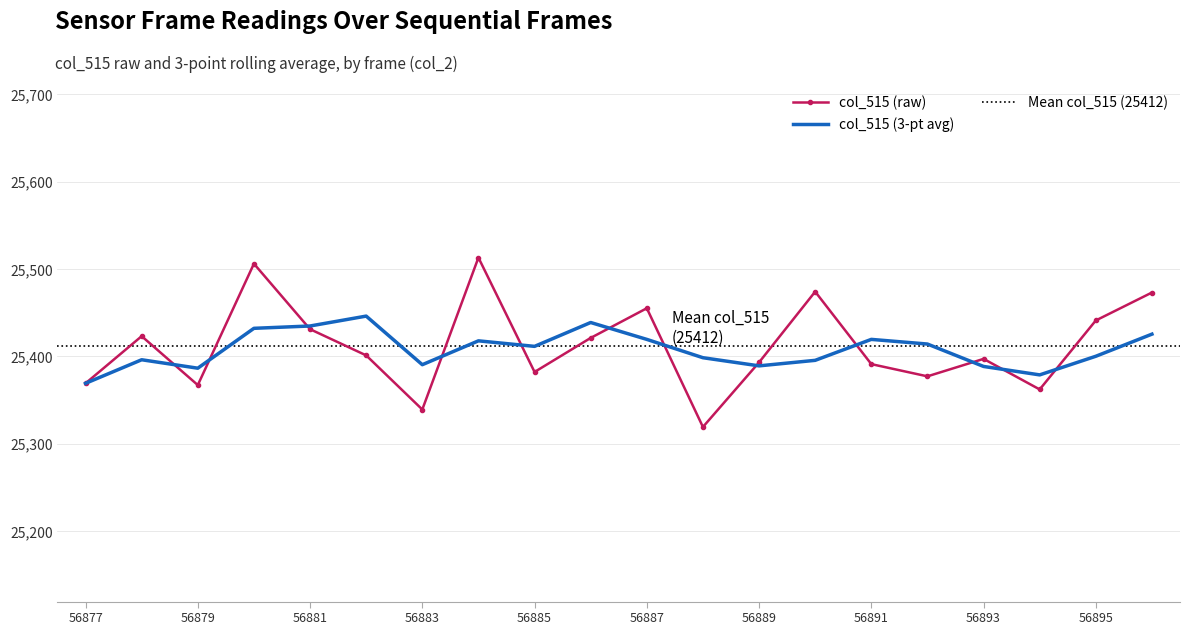

What is the maximum value shown in the chart?

25513